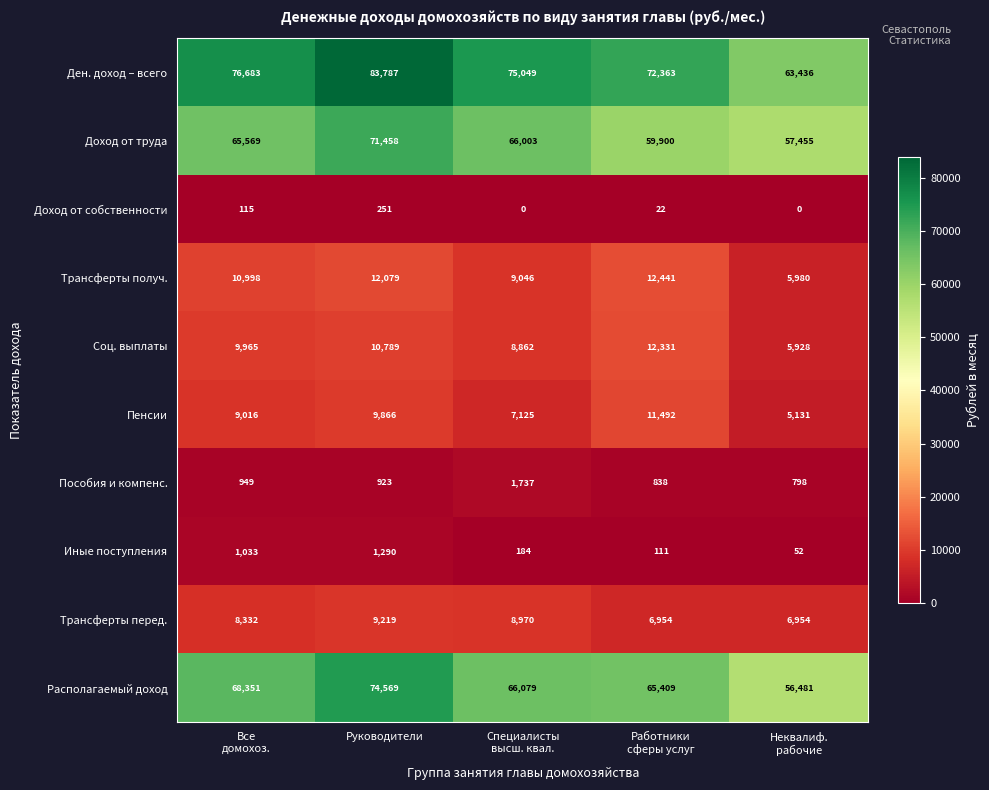

What is the average value of the Пенсии series?

8526